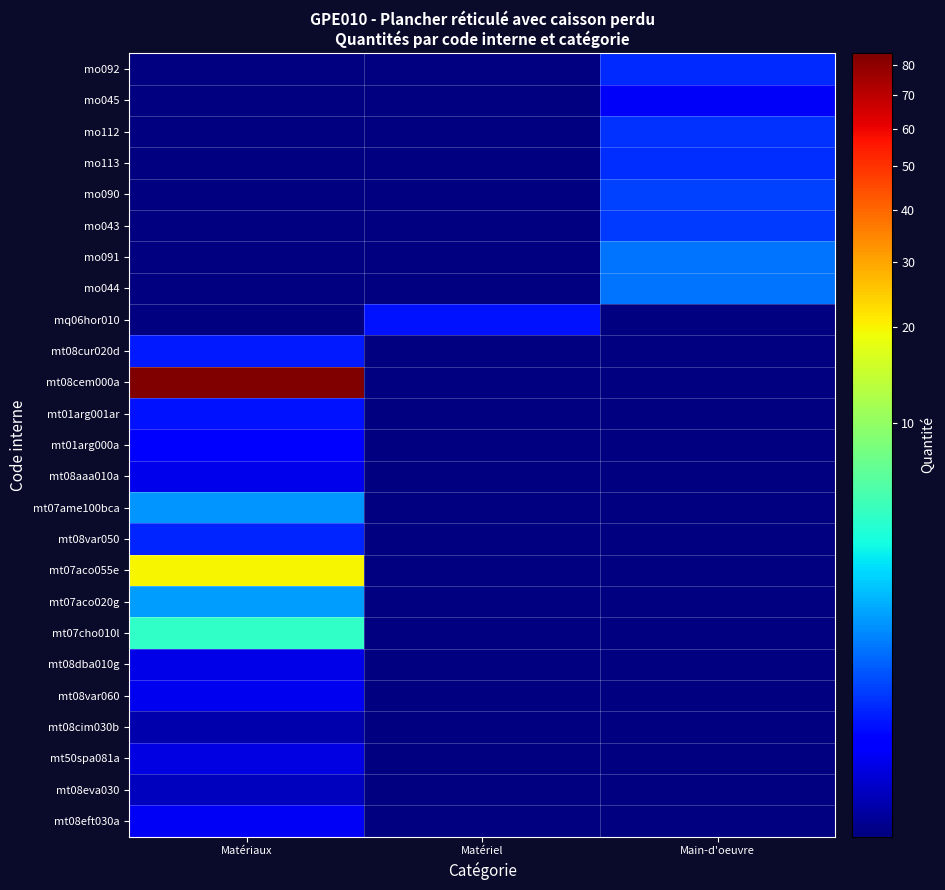

At which category does the chart reach its peak across all series?

Matériaux